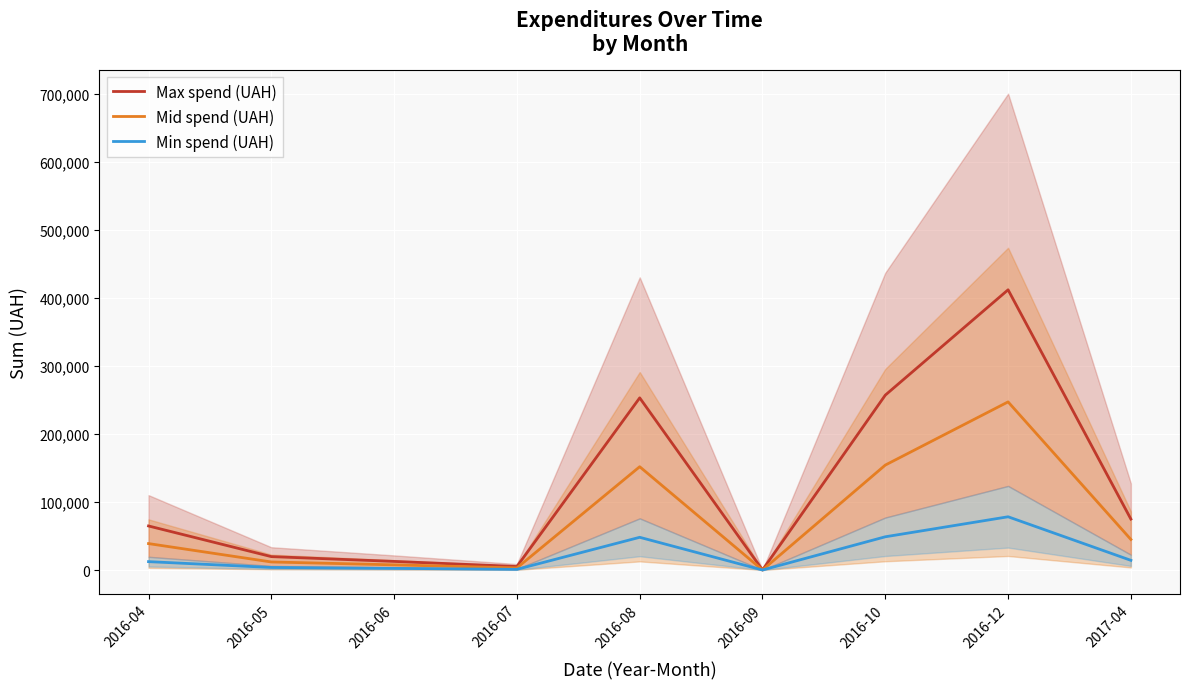

Which label corresponds to the smallest value in the chart?

2016-09